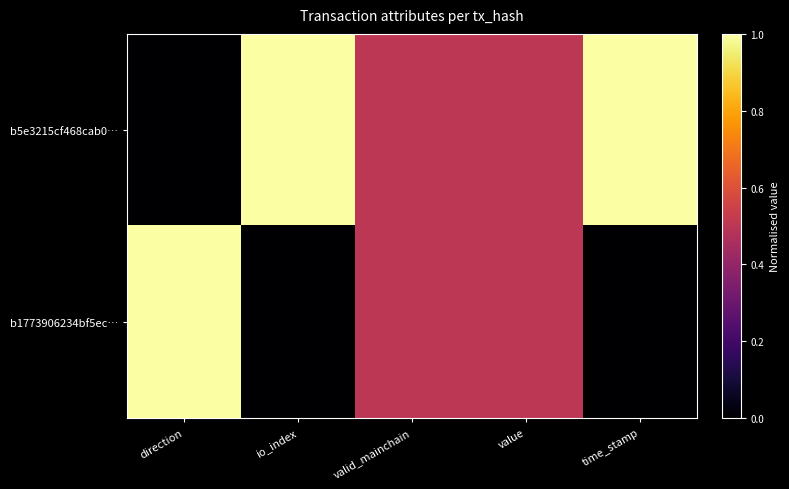

What is the difference between the highest and lowest values at io_index?

1.0